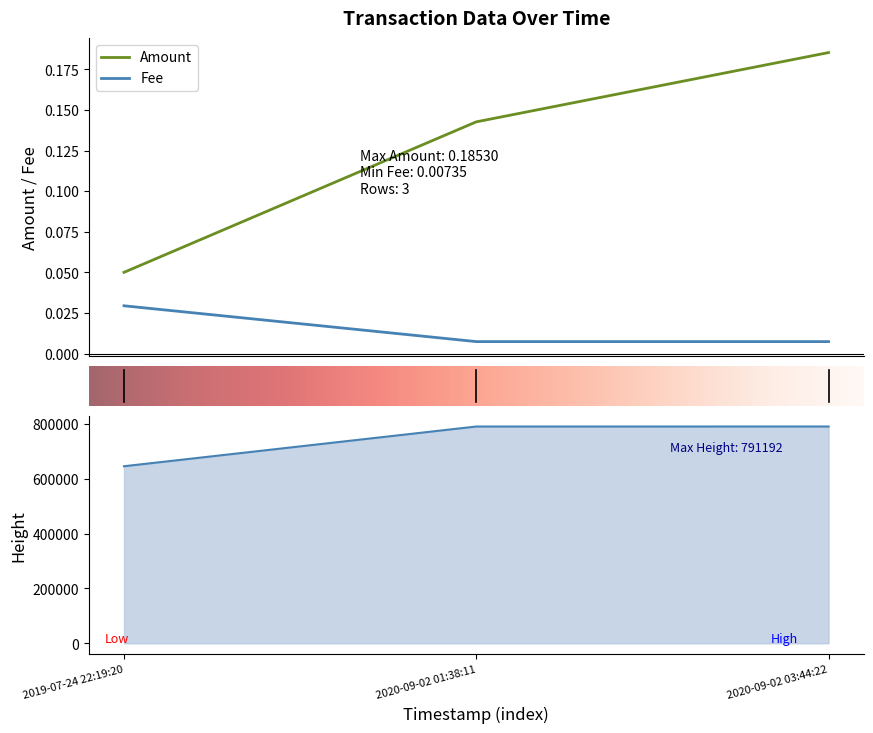

How many series are shown in this chart?

3